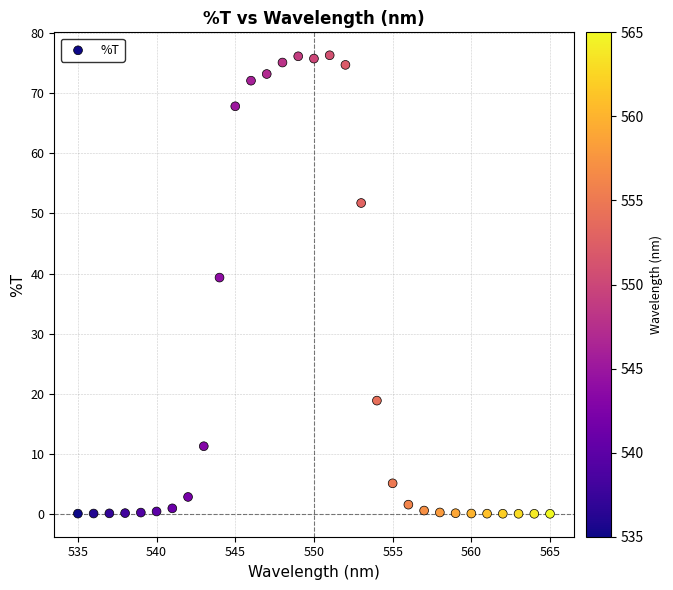

What Y value in the scatter plot is closest to 38?

39.3